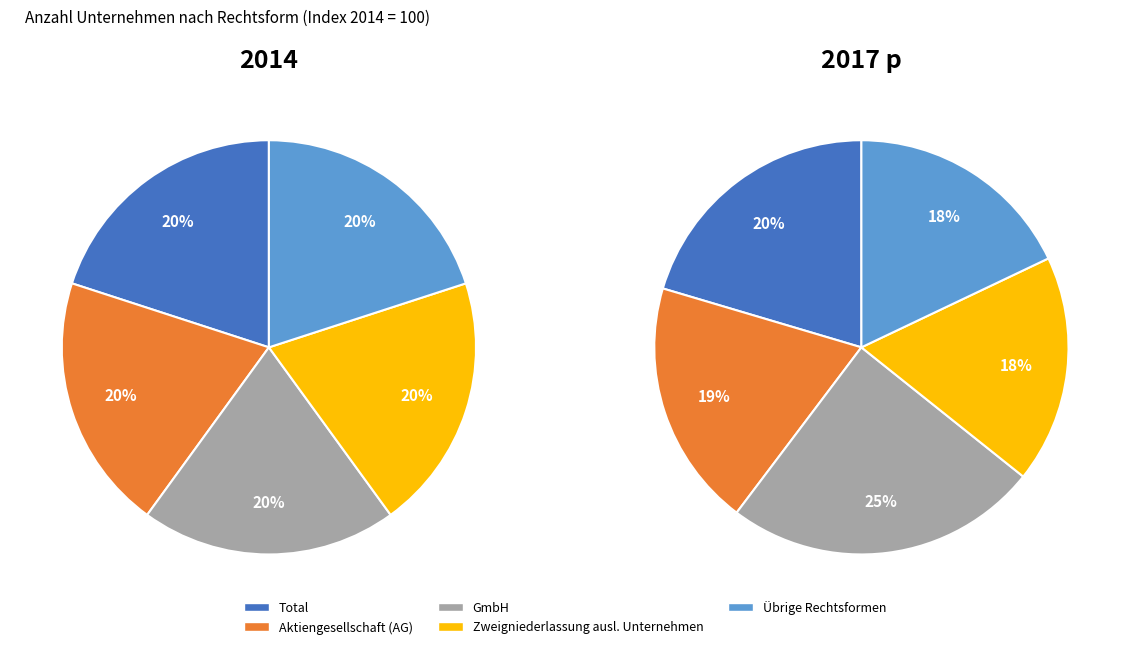

Rank the series by their average value, from lowest to highest.

2014, 2017 p